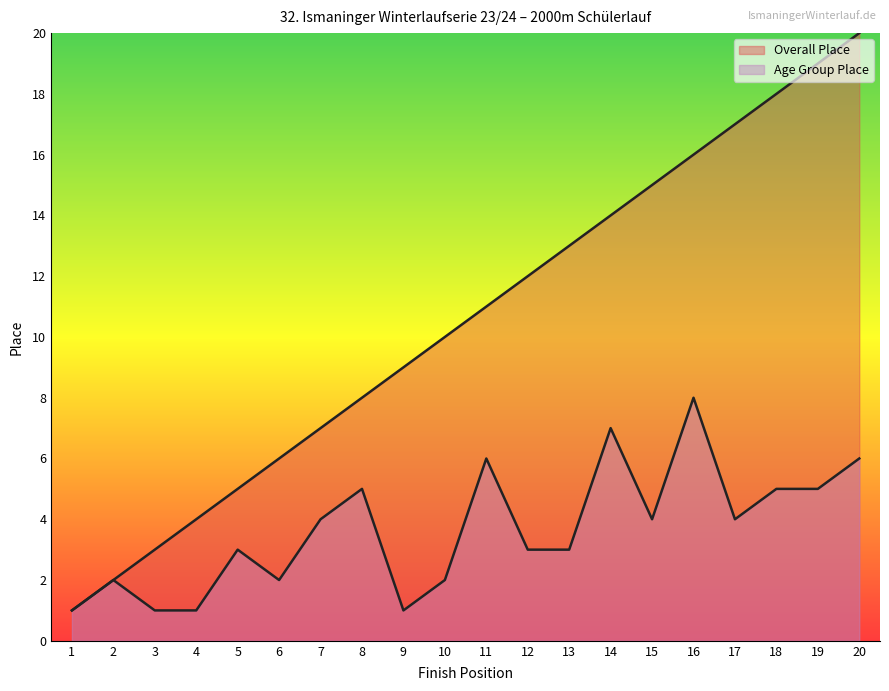

True or false: Age Group Place and Overall Place cross at least once.

False